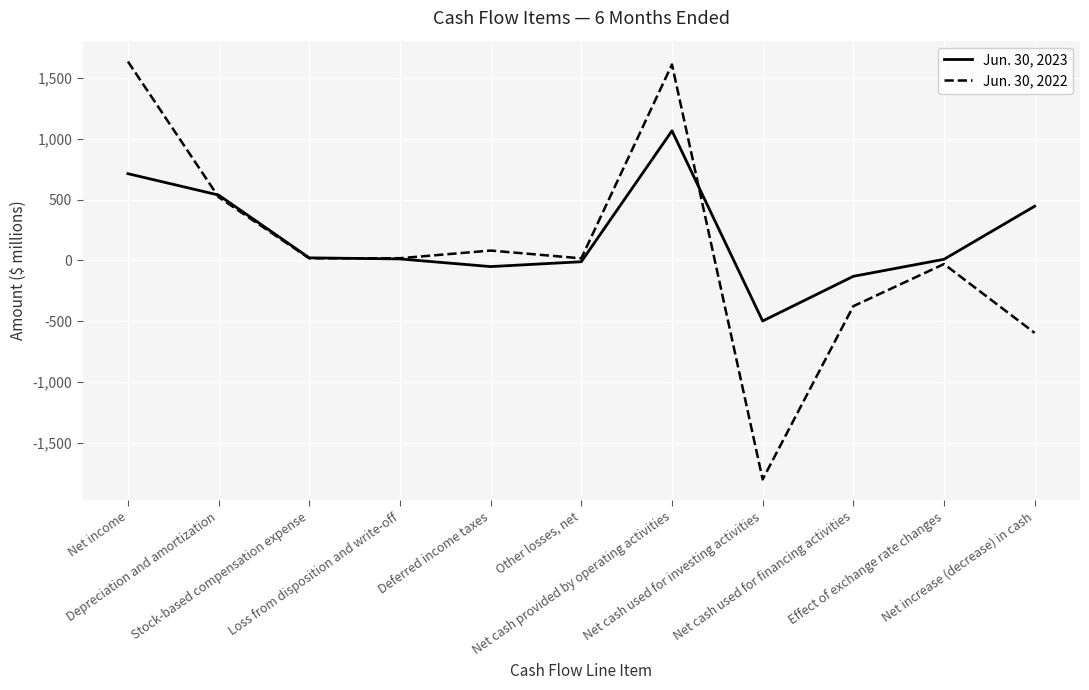

After their last crossing, which series has the higher values: Jun. 30, 2023 or Jun. 30, 2022?

Jun. 30, 2023